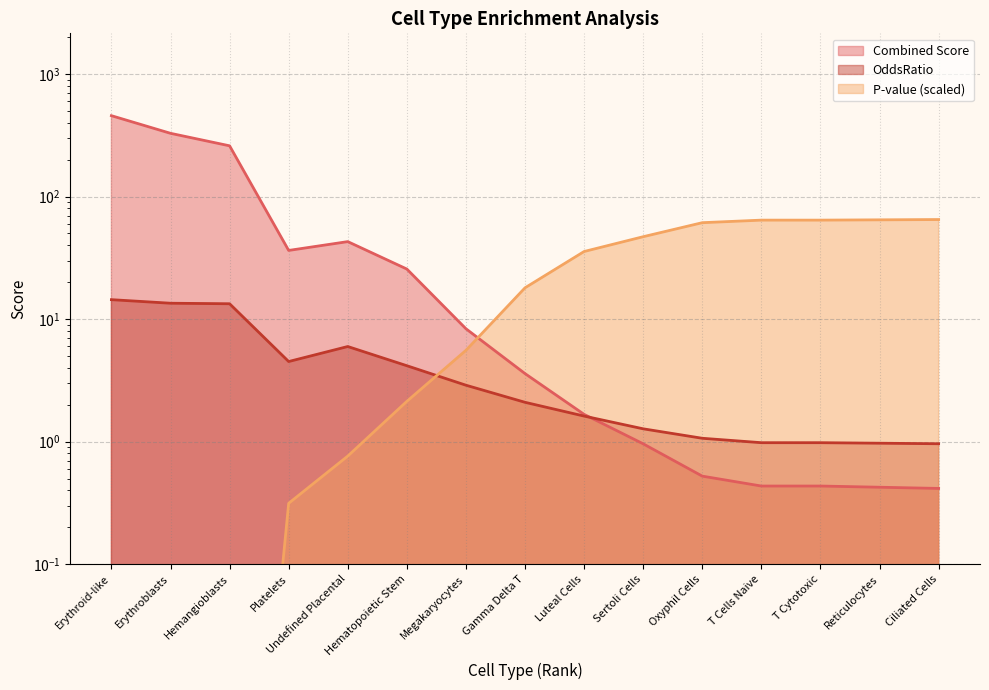

What is the greatest value displayed?

457.2